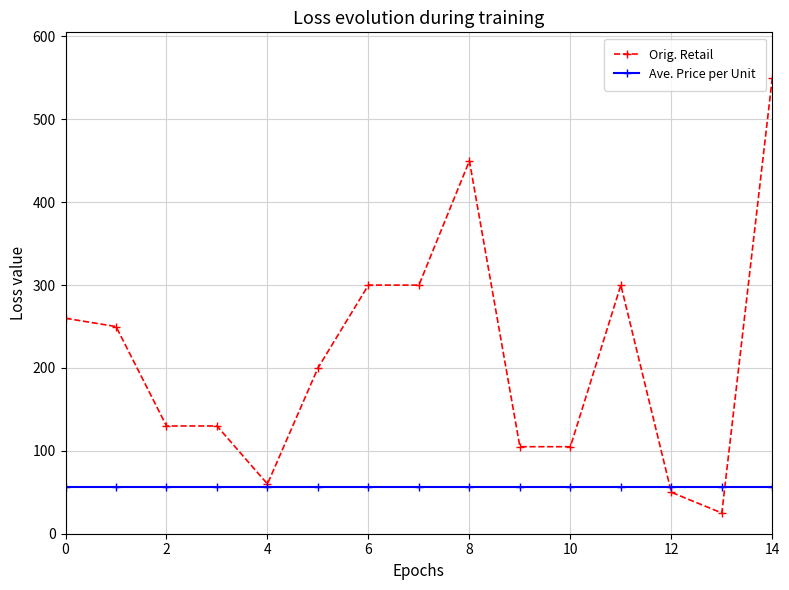

What is the value of the Orig. Retail point at the 6th from the left?

200.0